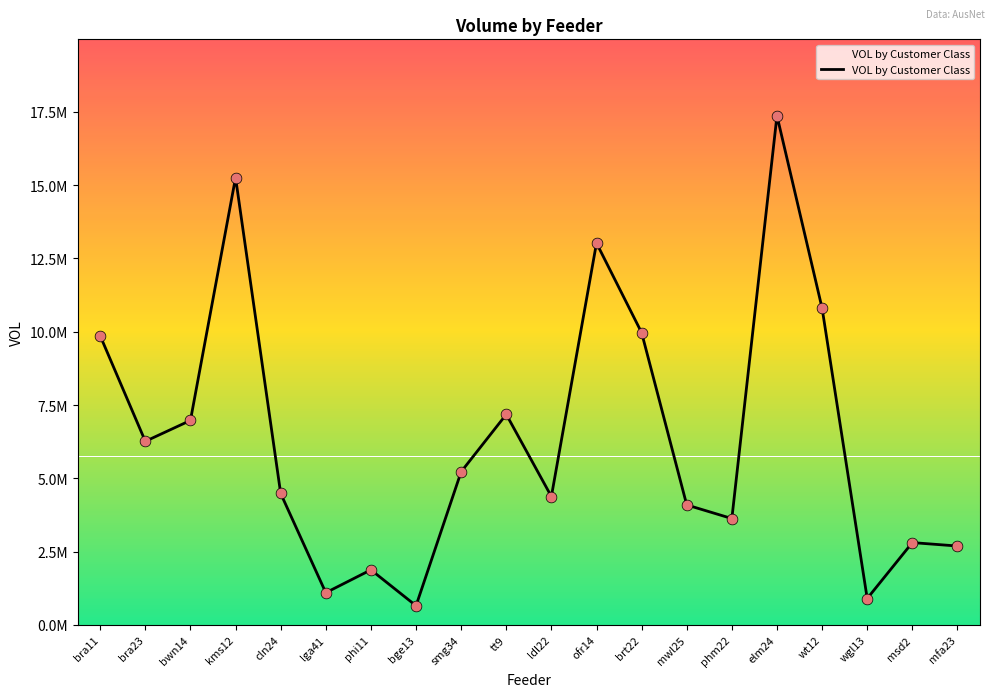

Approximately how many times larger is the value at mwl25 compared to smg34?

0.8